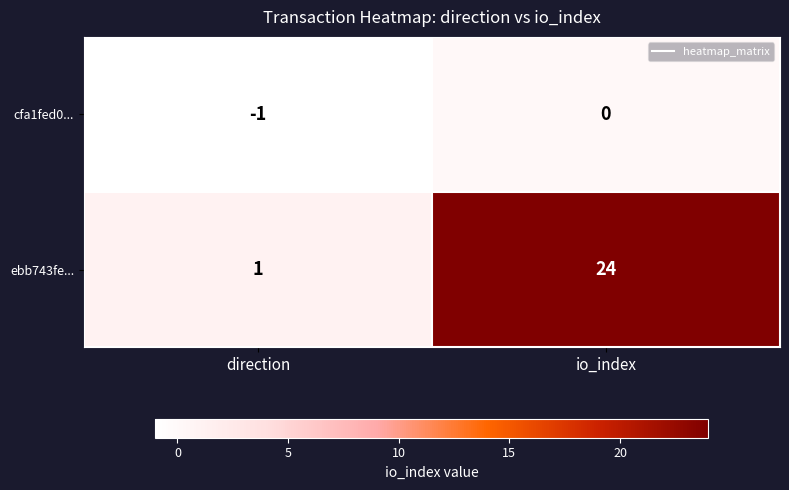

What is the spread (max minus min) of values at io_index?

24